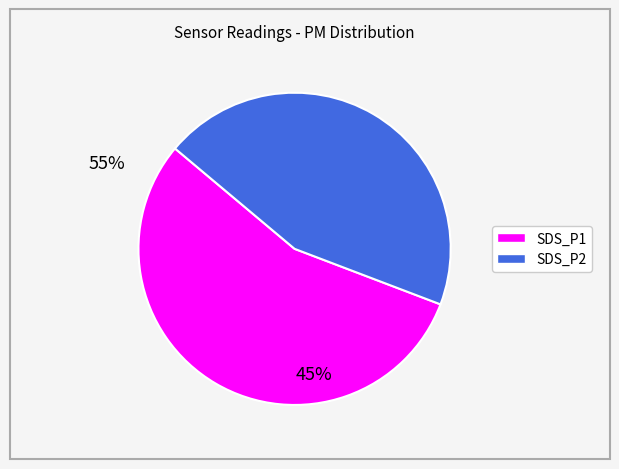

The SDS_P2 slice represents 49% of the pie. True or false?

False